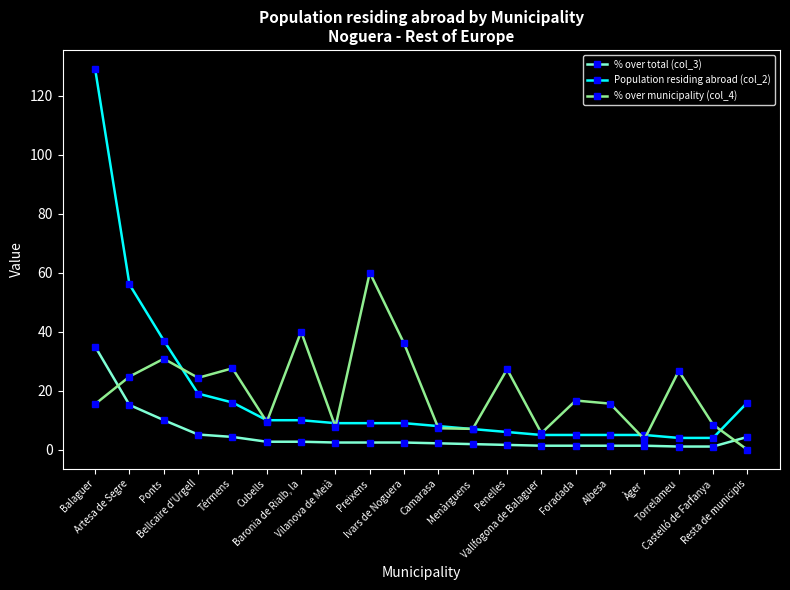

List the series in order of their peak value, lowest first.

% over total (col_3), % over municipality (col_4), Population residing abroad (col_2)